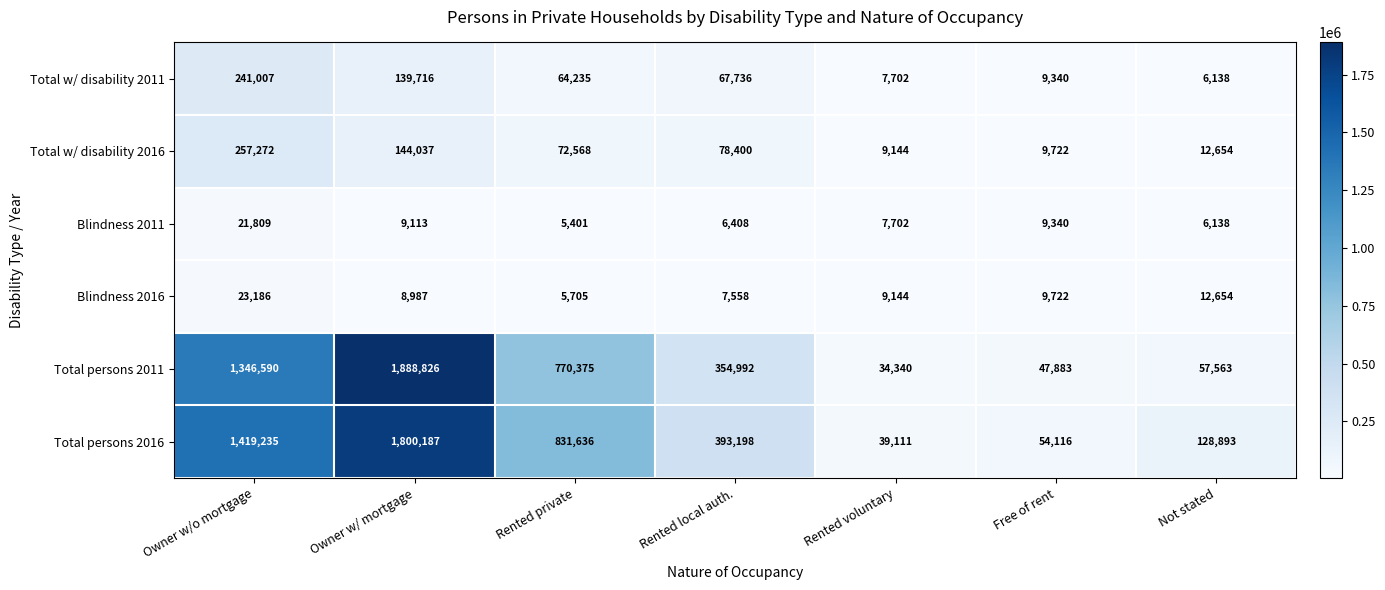

Which series changed the most between Free of rent and Not stated?

Total persons 2016